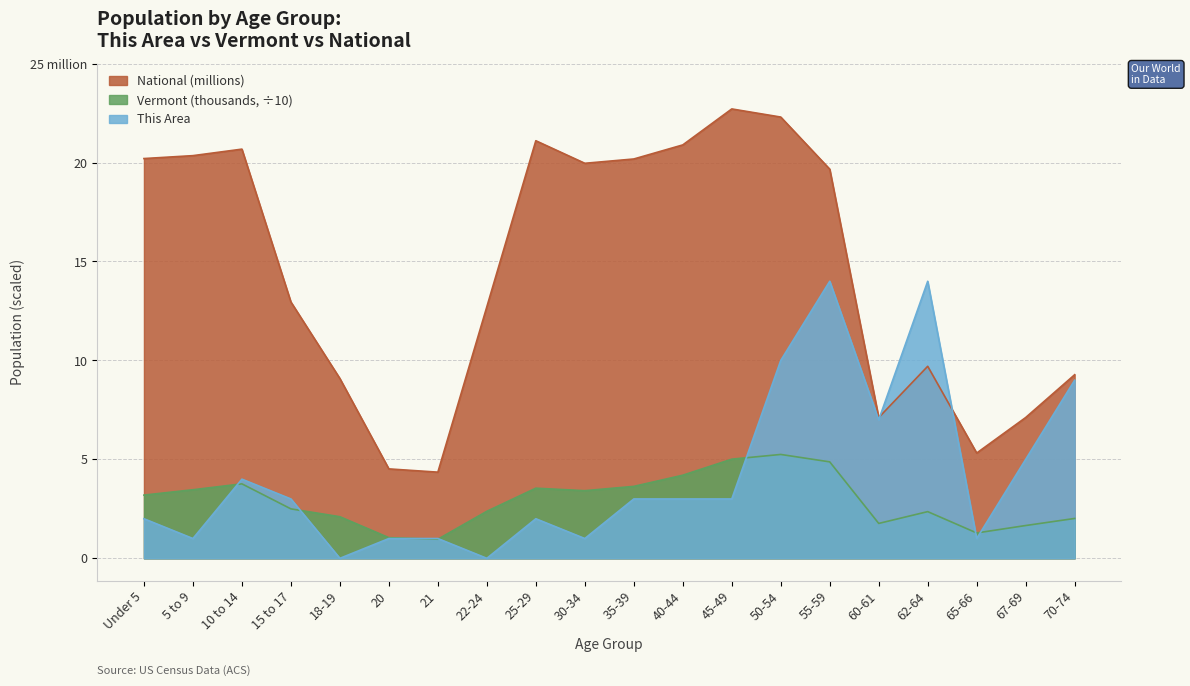

Where does the Vermont series first go above 3?

Under 5